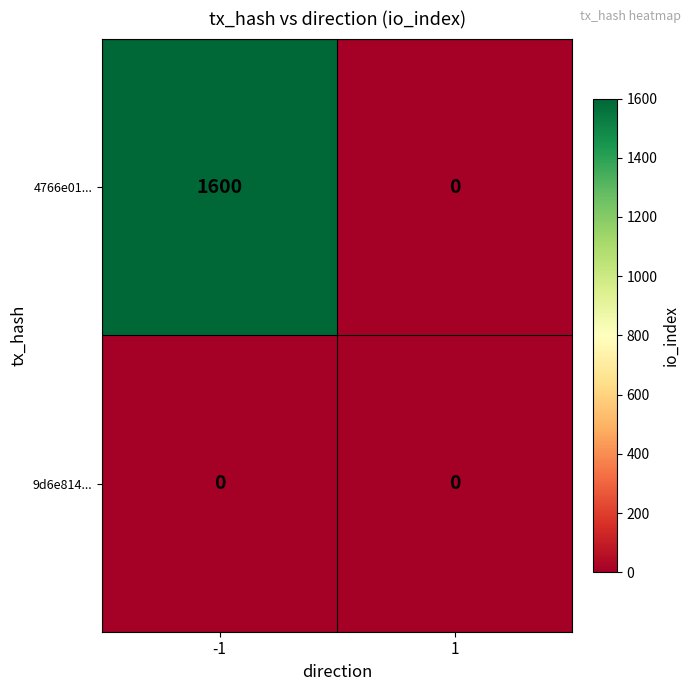

Which series has the widest spread of values?

4766e01...